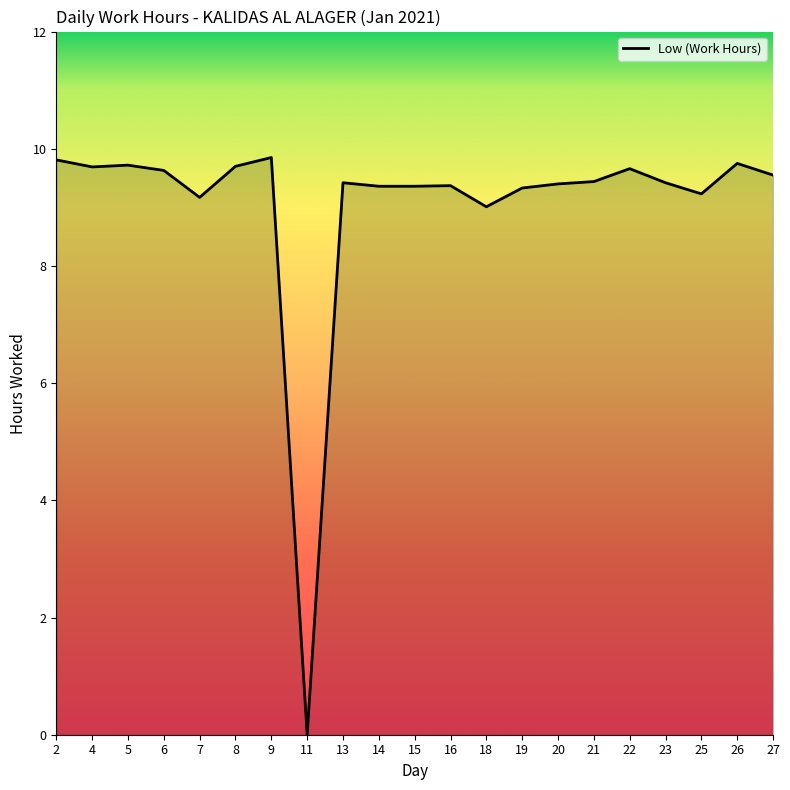

True or false: the data shows 9.4 at 23.

True